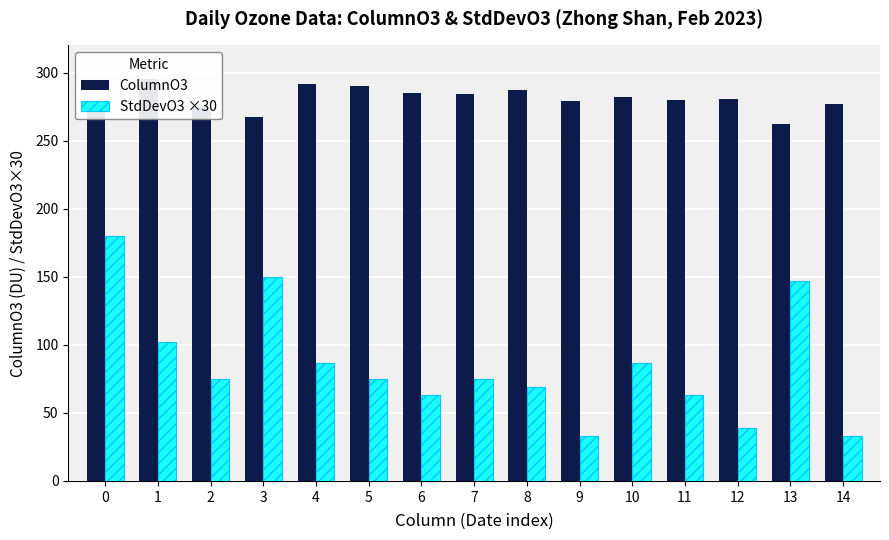

What is the difference between the second highest and minimum values in the ColumnO3 series?

29.1